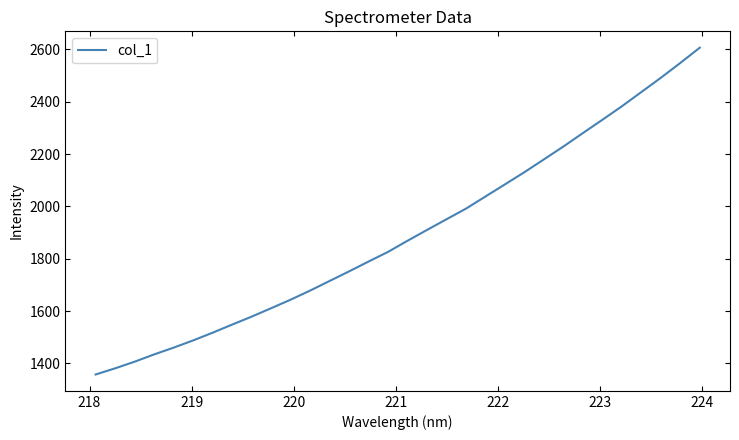

What is the minimum value shown in the chart?

1357.7